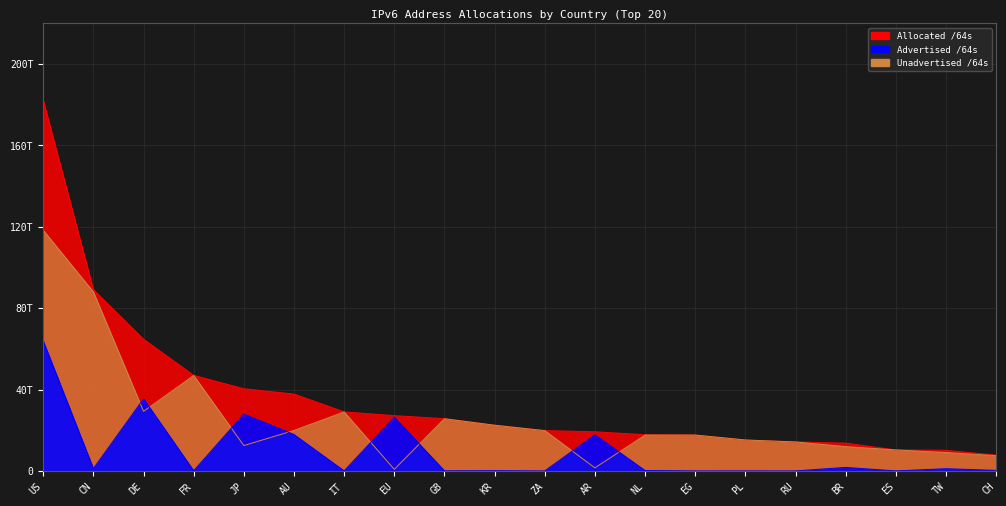

Reading right to left, transcribe all the data shown in this chart.

Allocated /64s: 7765308669952	10127533211648	10320807591936	13662911987712	14237829824512	15212783665152	17630840815616	17798362562560	19245915701248	19825575198720	22535693729793	25688208965632	27174258933760	29016800034816	37787179286528	40394714578945	46991243083776	64725179826176	89154932244480	182225162862592
Advertised /64s: 274877972480	1083959345152	12884901888	1716575207424	4295294976	22011772928	8590000128	188979085312	17745733025792	12952010752	111417884672	55834771456	26396869197824	21474902016	17892854202368	27932069920768	79725395968	35454955290624	1148568338432	63902981029888
Unadvertised /64s: 7490430697472	9043573866496	10307922690048	11946336780288	14233534529536	15190771892224	17622250815488	17609383477248	1500182675456	19812623187968	22424275845121	25632374194176	777389735936	28995325132800	19894325084160	12462644658177	46911517687808	29270224535552	88006363906048	118322181832704